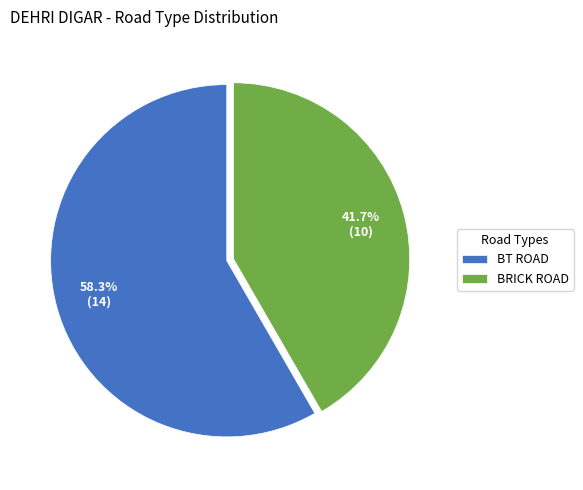

Between BT ROAD and BRICK ROAD, which is larger?

BT ROAD